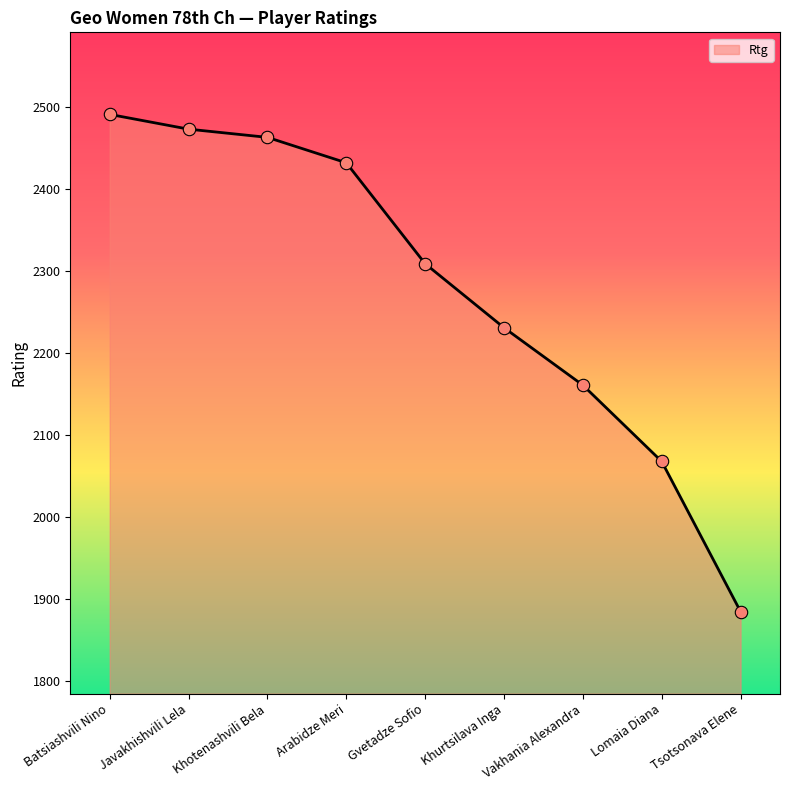

Between Tsotsonava Elene and Javakhishvili Lela, which is larger?

Javakhishvili Lela